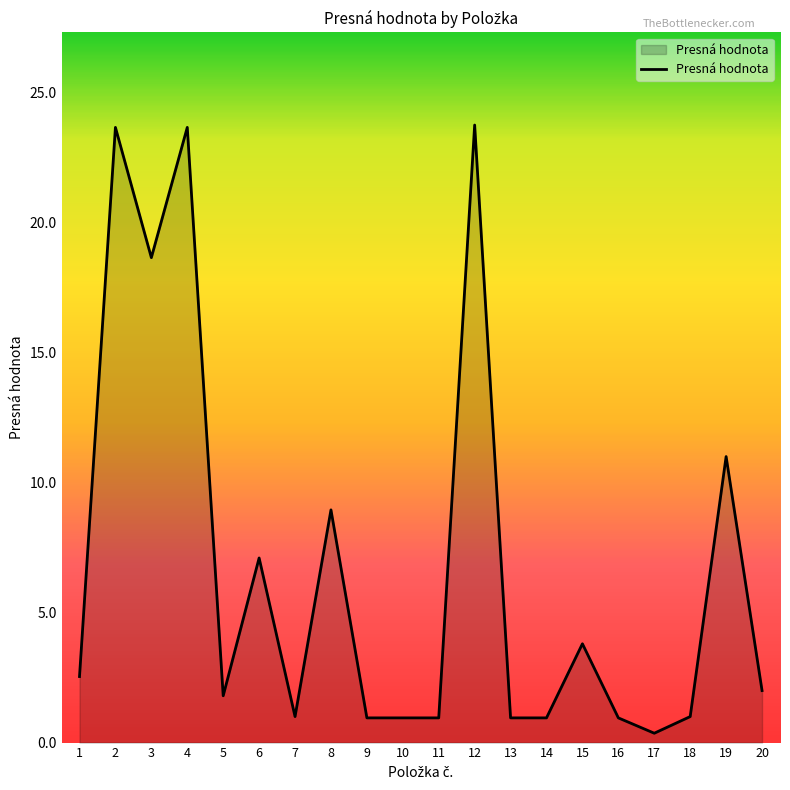

What is the change in value from 4 to 19?

-12.7